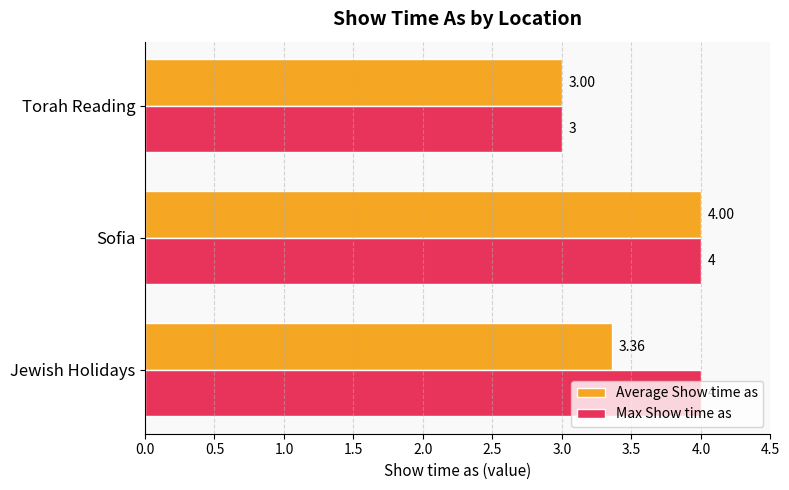

At which category is the sum across all series the highest?

Sofia